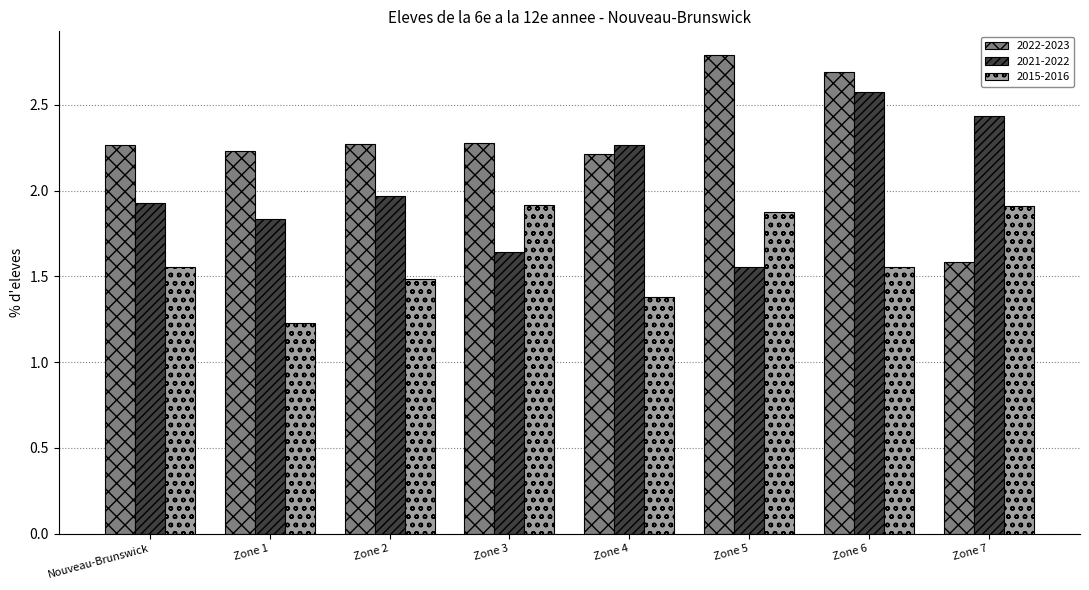

Rank the series at Zone 6 from highest to lowest value.

2022-2023, 2021-2022, 2015-2016